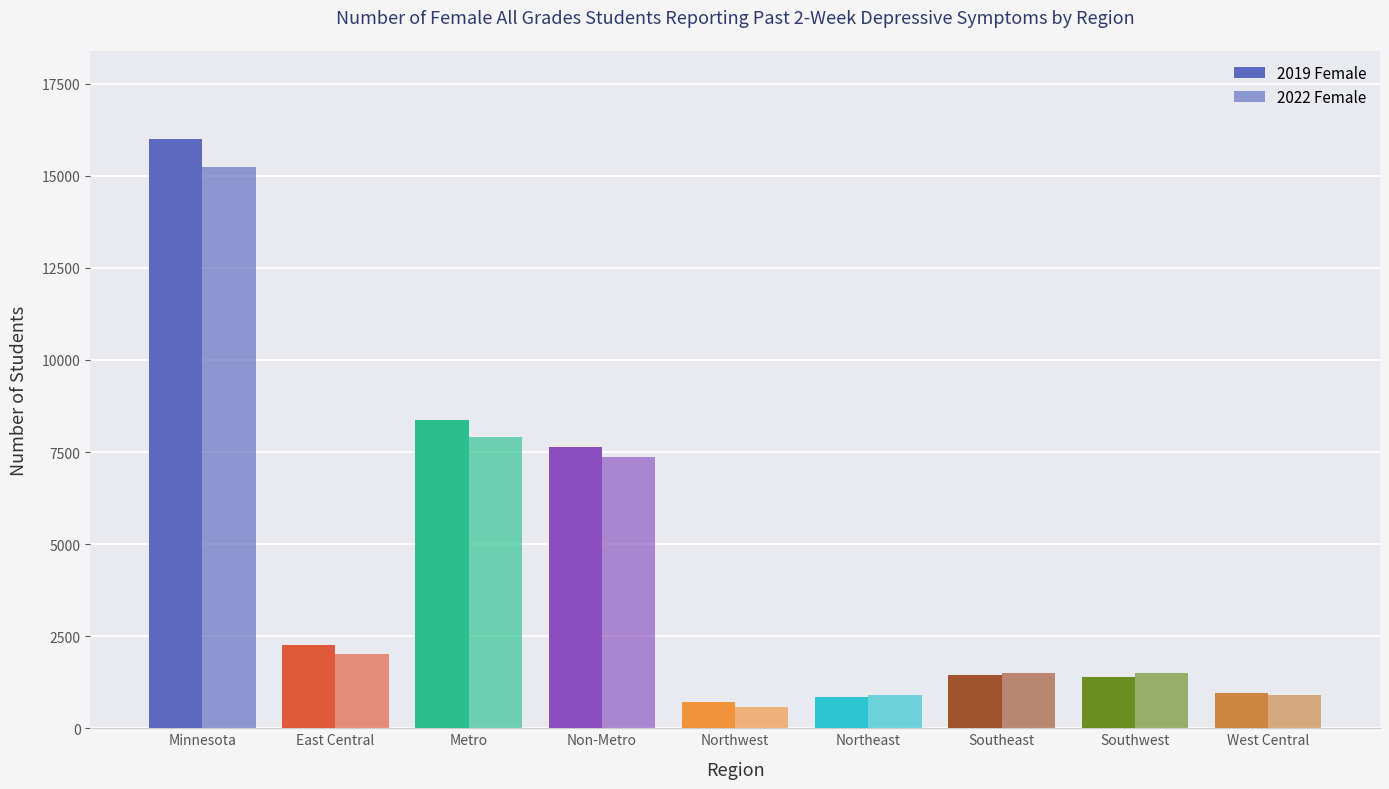

The 2019 Female series shows 839 at Southeast. True or false?

False